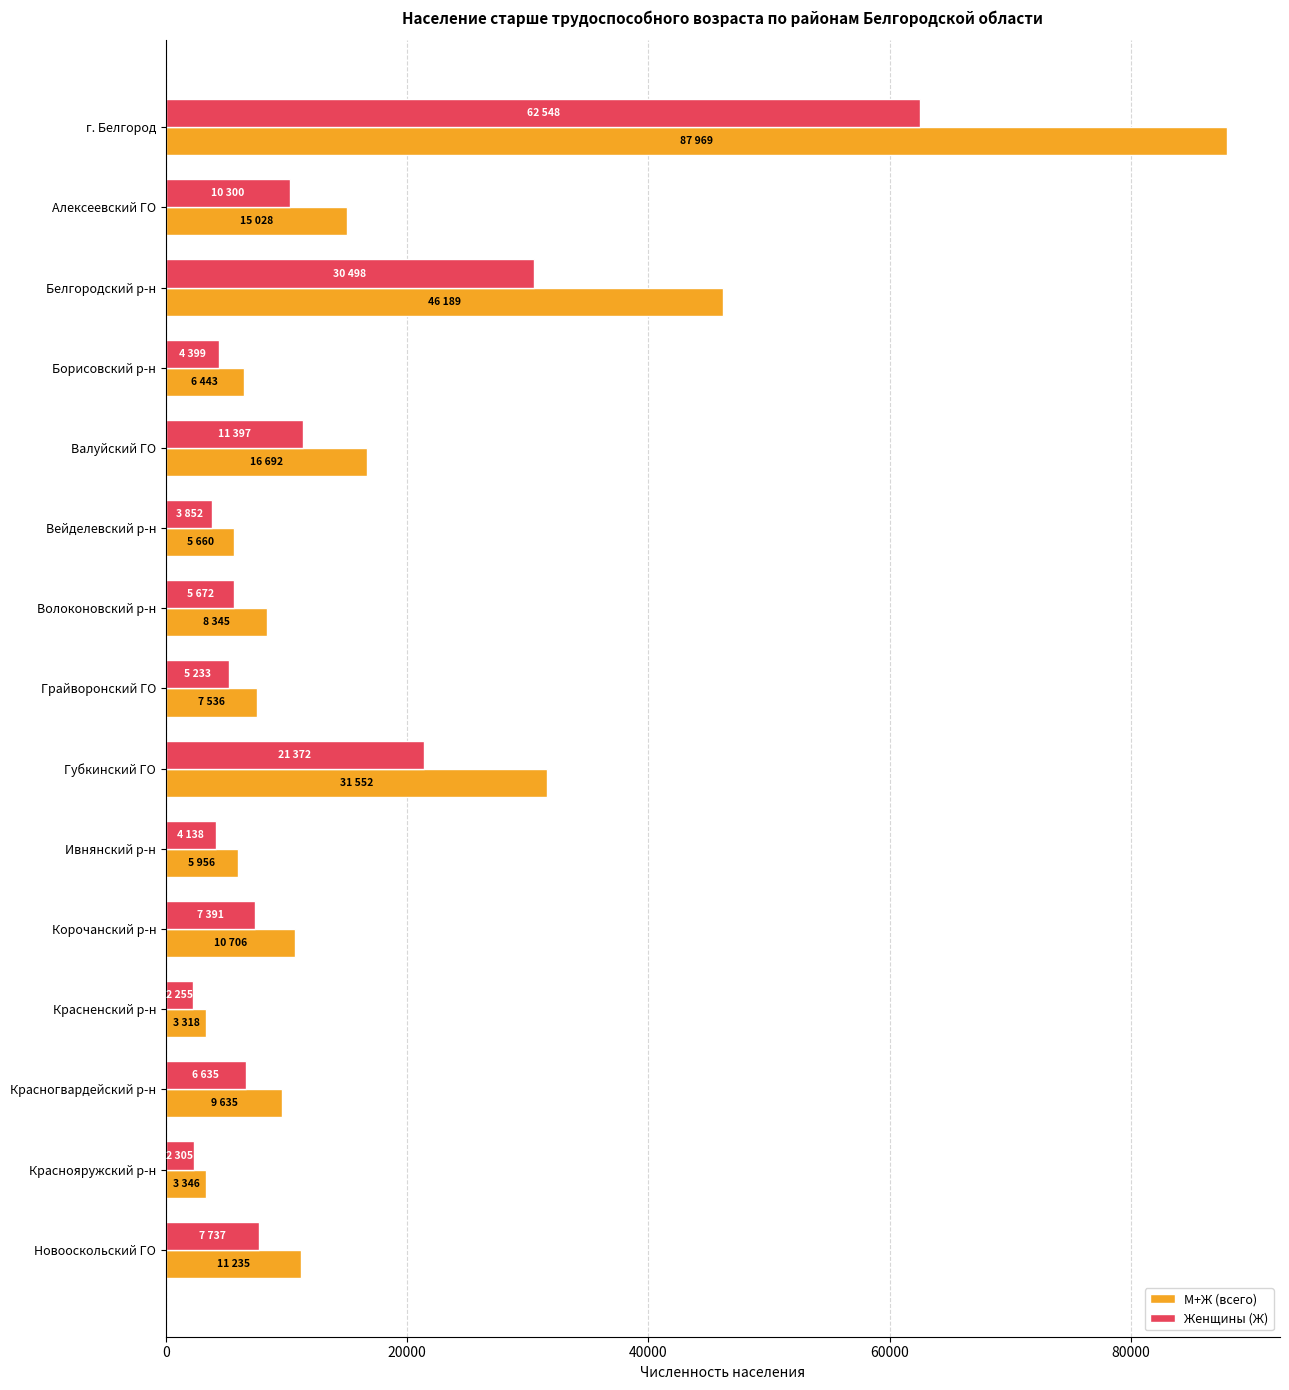

Rank the series by their average value, from lowest to highest.

Женщины (Ж), М+Ж (всего)